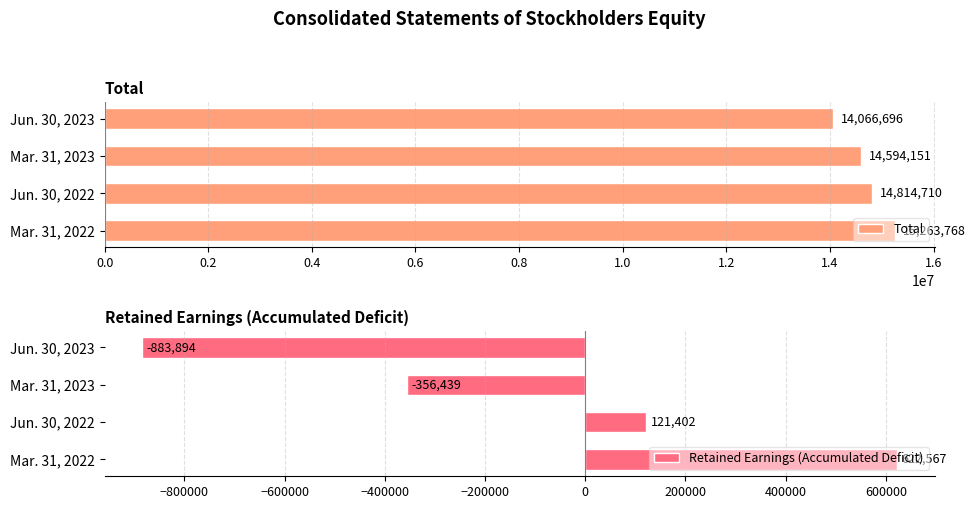

What is the difference between the second highest and second lowest values in the Total series?

220559